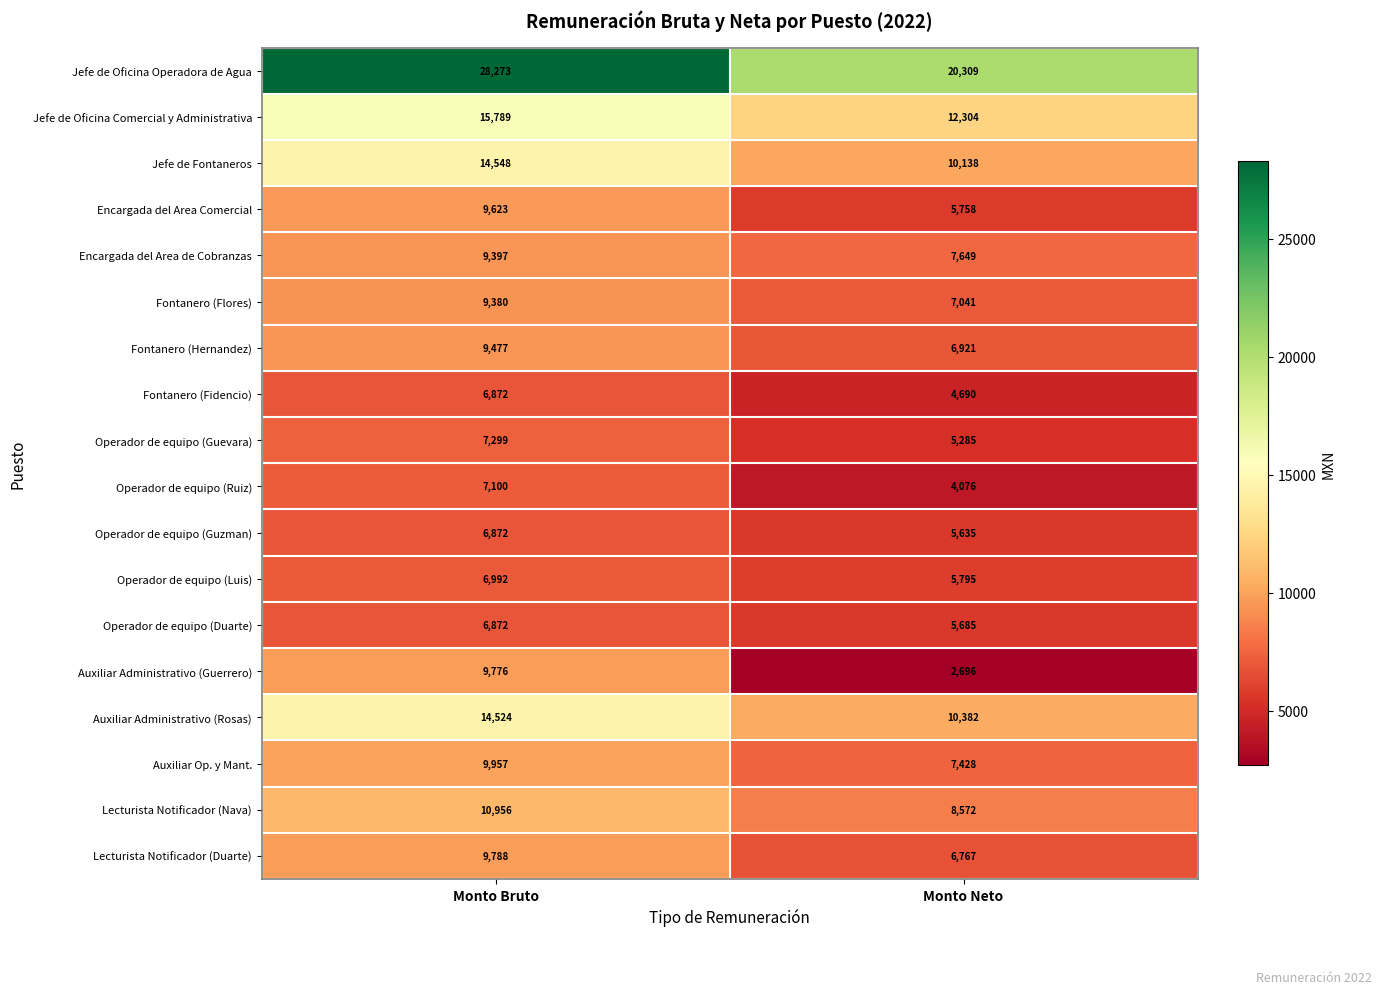

The value of Fontanero (Flores) at Monto Neto is 7041. True or false?

True